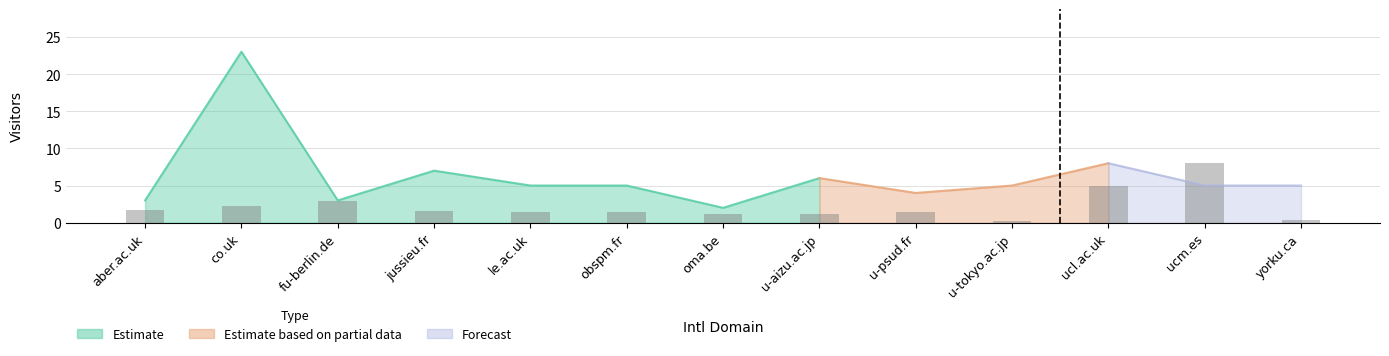

Where does the data first go above 1?

aber.ac.uk